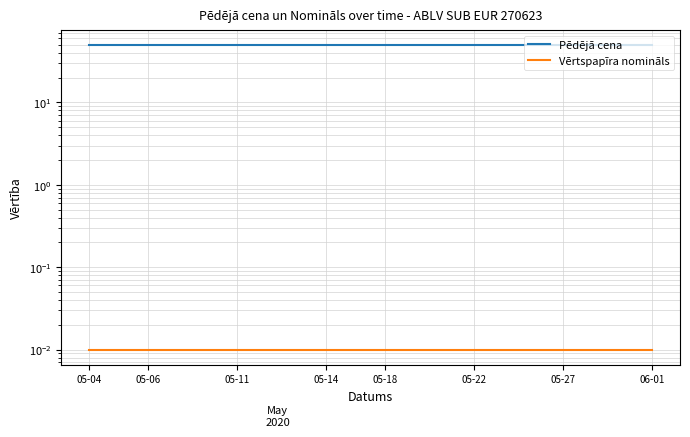

What is the approximate value of Pēdējā cena at 15?

49.2